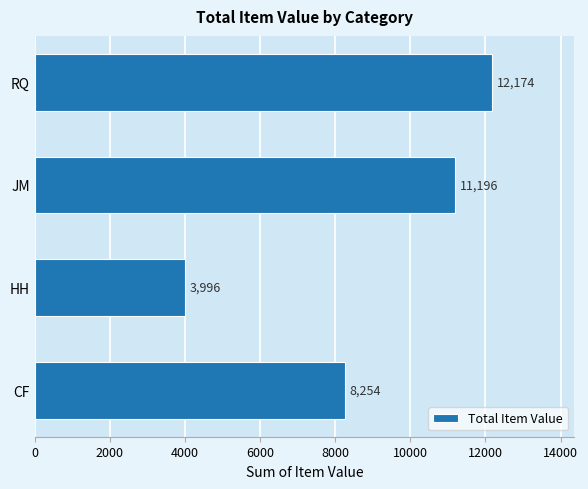

Which category has the lowest value across all series?

HH